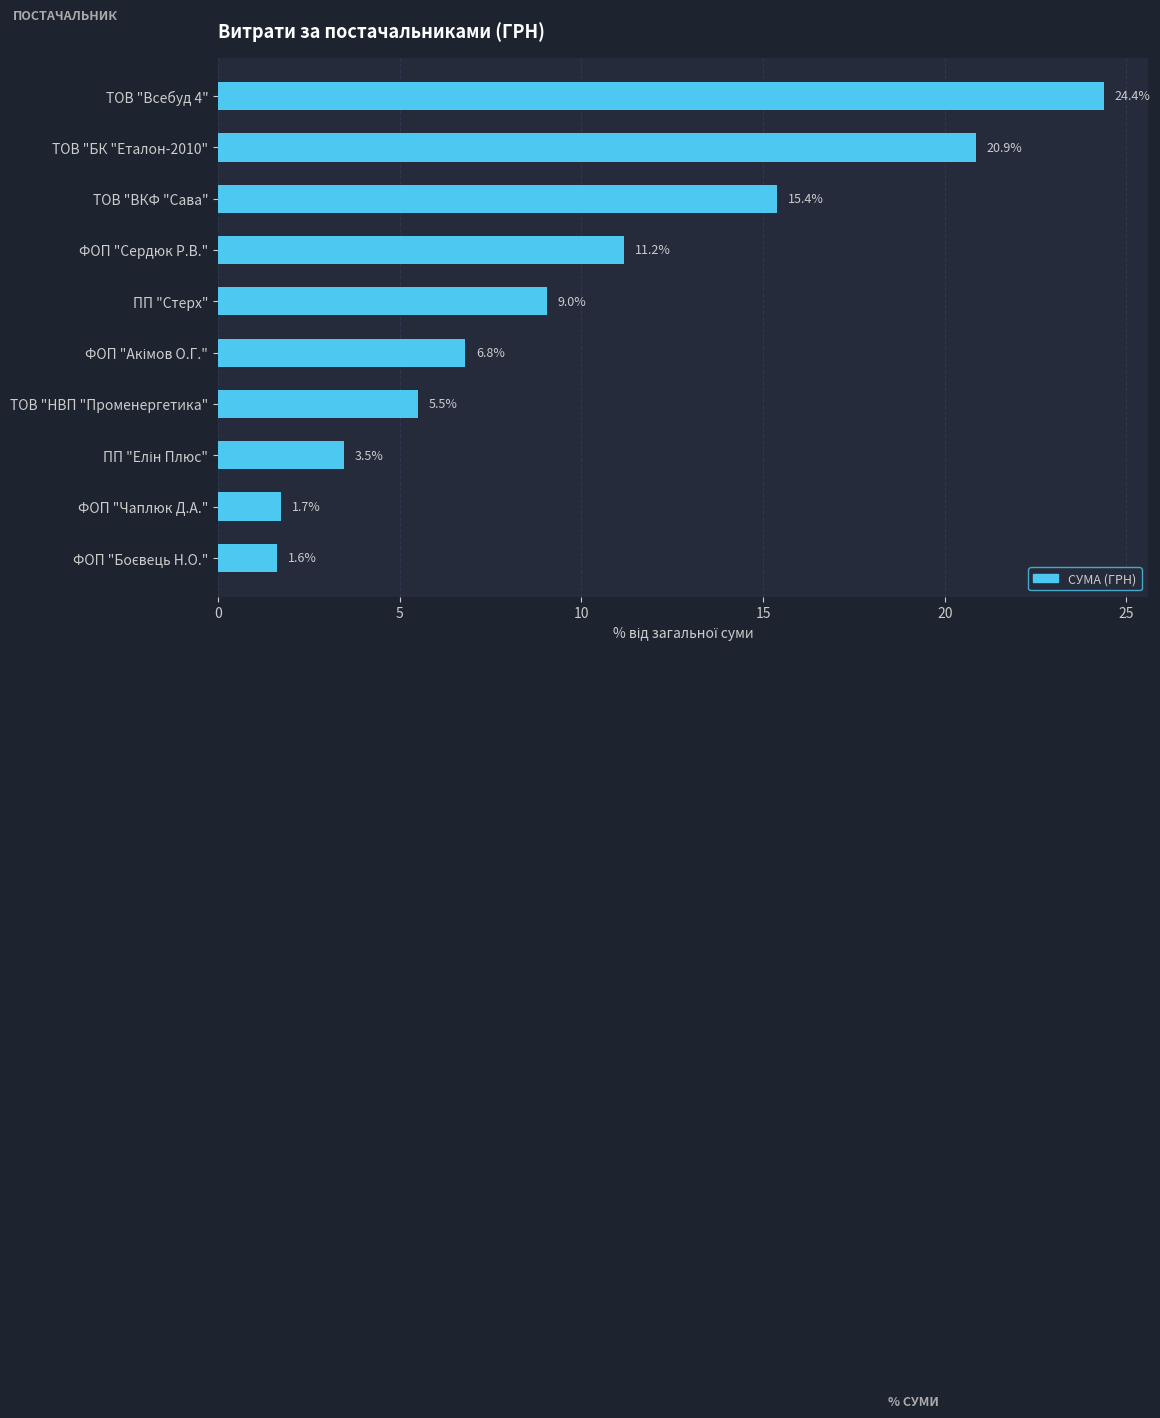

Between ТОВ "ВКФ "Сава" and ПП "Стерх", which is larger?

ТОВ "ВКФ "Сава"